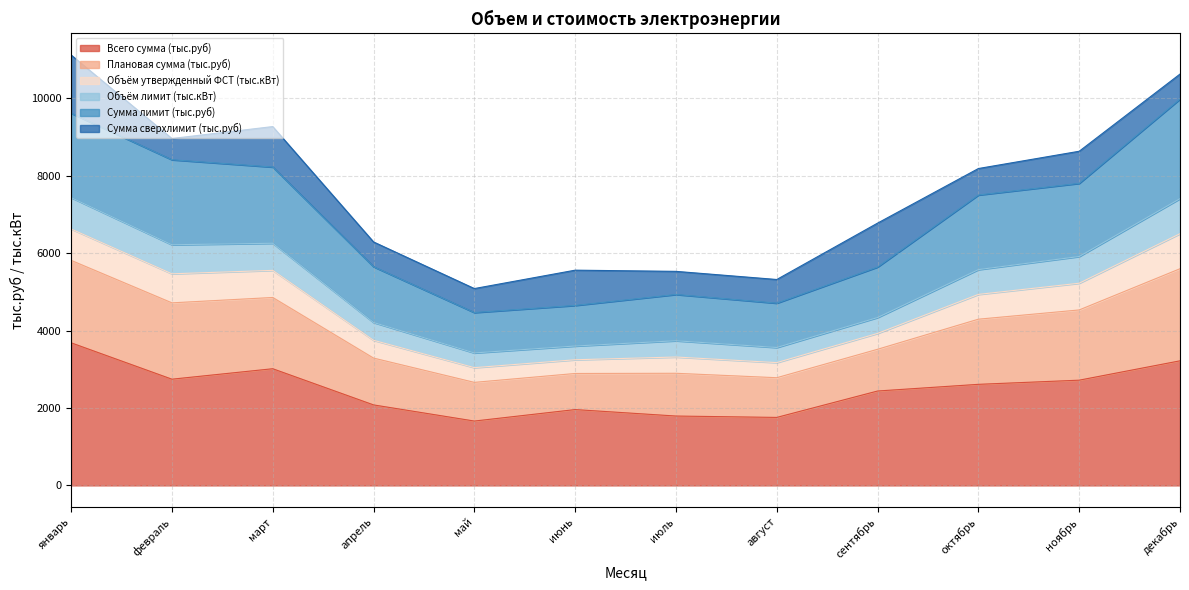

True or false: Плановая сумма (тыс.руб) and Всего сумма (тыс.руб) intersect in this chart.

False